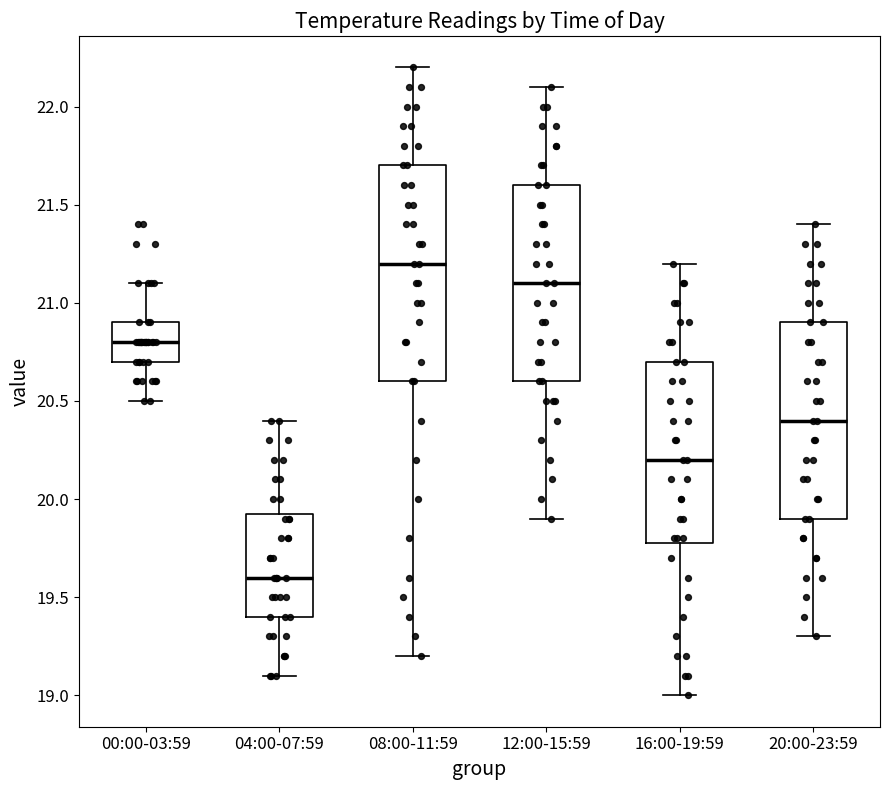

Where is the lower edge of the box for 08:00-11:59 on the y-axis? The values are not printed on the chart, so give them approximately, as read against the axis.

20.60